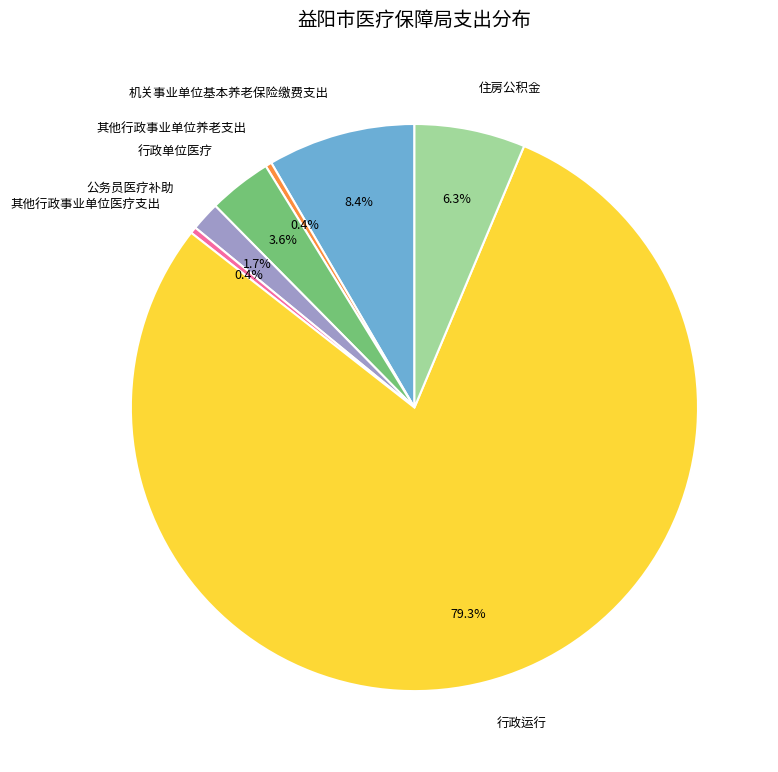

Does 行政运行 account for over 50% of the chart?

Yes